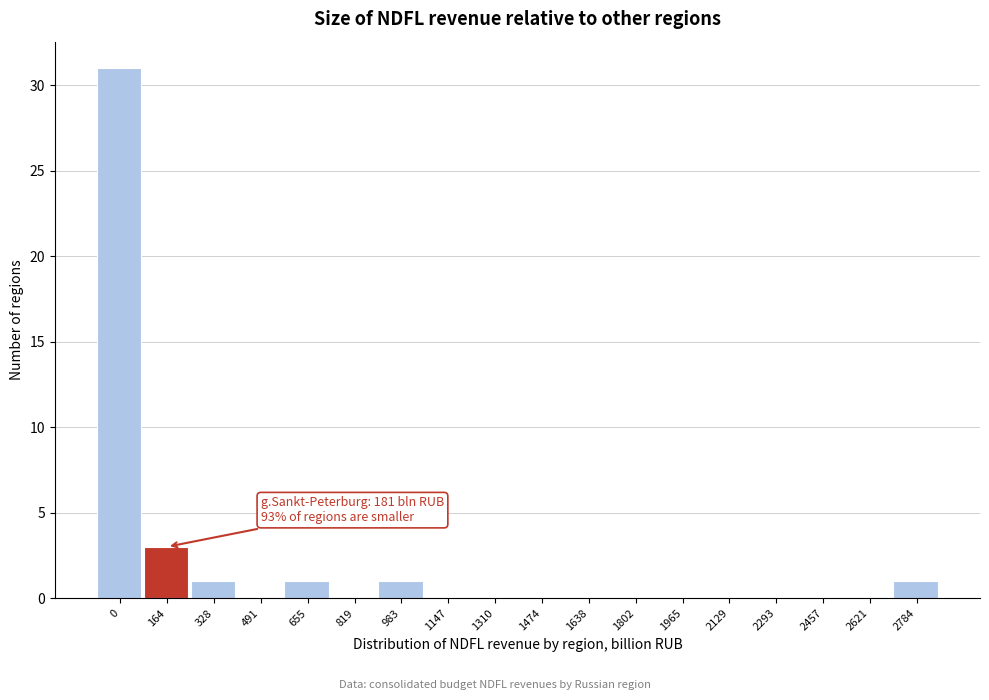

Reading left to right, extract all data points from this chart.

0=31	164=3	328=1	491=0	655=1	819=0	983=1	1147=0	1310=0	1474=0	1638=0	1802=0	1965=0	2129=0	2293=0	2457=0	2621=0	2784=1